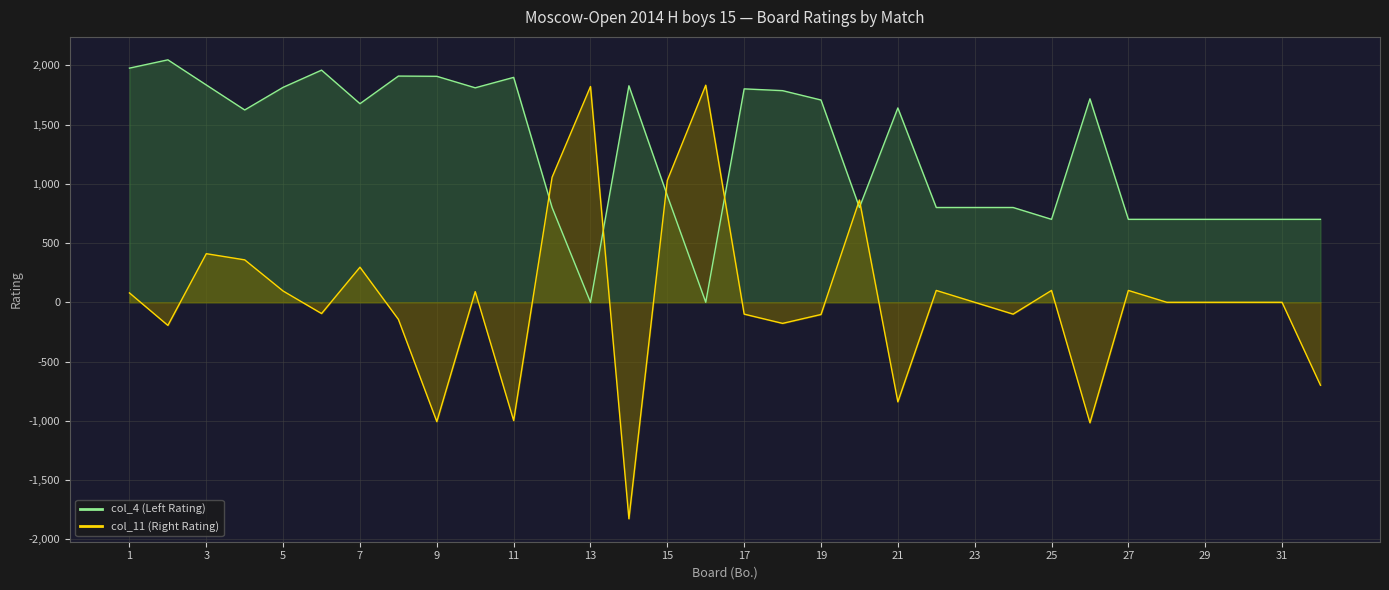

The value of col_4 (Left Rating) at 14 is 967. True or false?

False